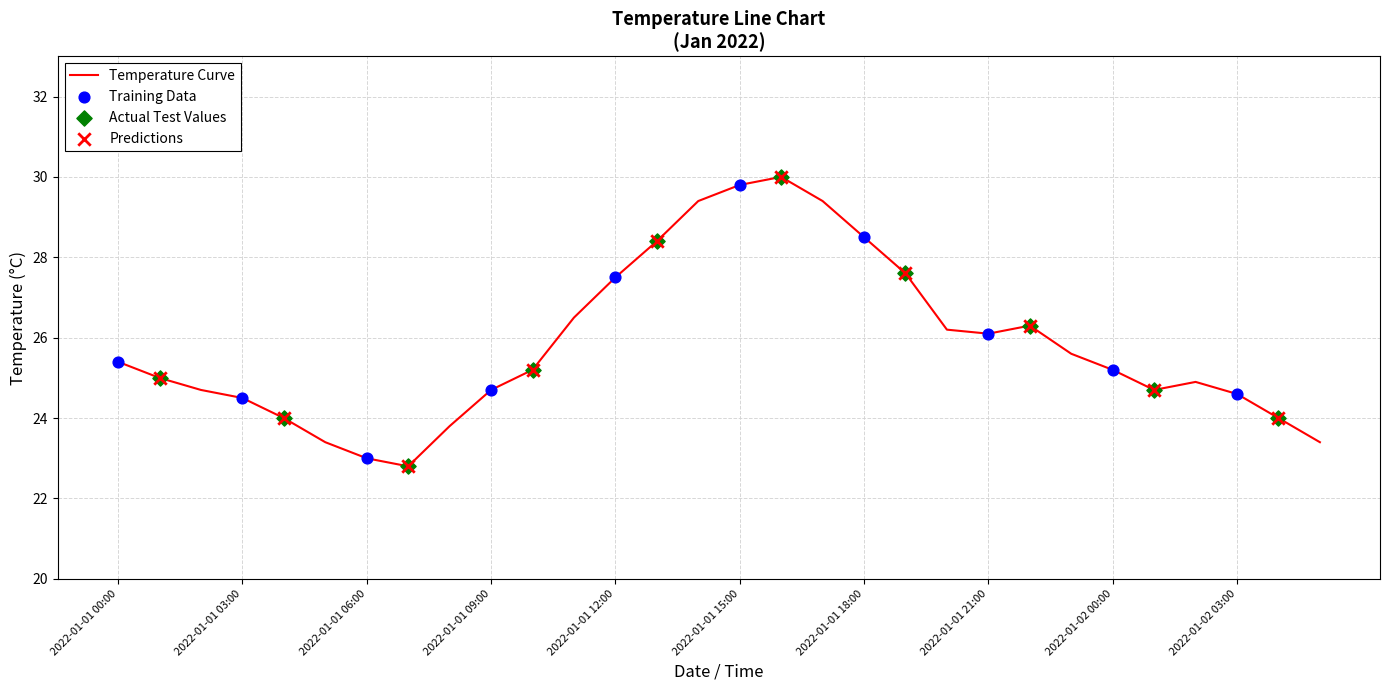

What is the minimum value shown in the chart?

22.8